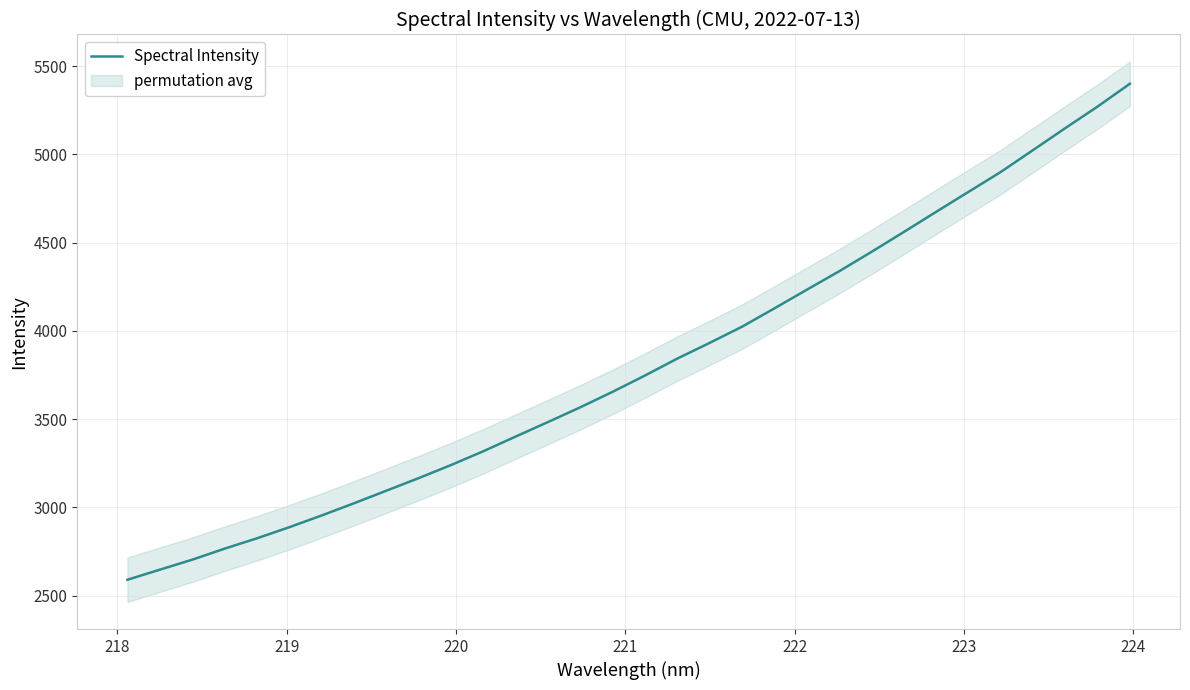

What is the lowest value of the Spectral Intensity series?

2590.1